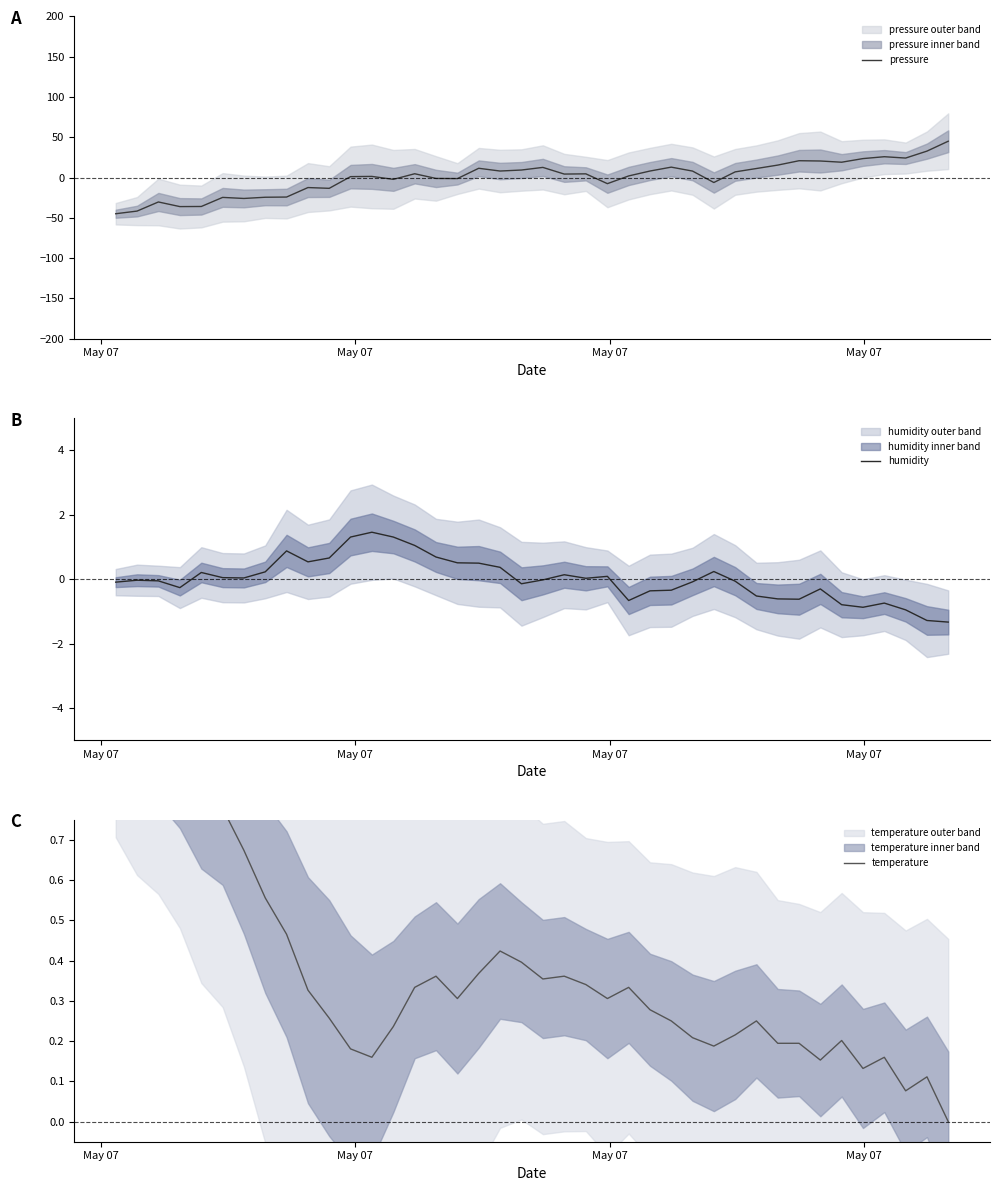

Reading right to left, what are all the values shown in this chart?

pressure: 45.1	32.8	24.2	25.8	23.5	19.0	20.5	20.8	15.4	11.2	7.0	-6.2	8.0	12.9	8.0	1.9	-7.6	4.5	4.3	12.5	9.3	8.0	11.5	-1.3	-1.2	4.7	-2.3	1.4	1.1	-13.4	-12.5	-24.3	-24.5	-26.0	-24.7	-36.0	-36.1	-30.4	-41.7	-45.0
humidity: -1.3	-1.3	-1.0	-0.7	-0.9	-0.8	-0.3	-0.6	-0.6	-0.5	-0.1	0.2	-0.1	-0.3	-0.4	-0.7	0.1	0.0	0.1	-0.0	-0.1	0.4	0.5	0.5	0.7	1.0	1.3	1.5	1.3	0.7	0.5	0.9	0.2	0.0	0.0	0.2	-0.3	-0.1	-0.0	-0.1
temperature: 0.0	0.1	0.1	0.2	0.1	0.2	0.2	0.2	0.2	0.3	0.2	0.2	0.2	0.3	0.3	0.3	0.3	0.3	0.4	0.4	0.4	0.4	0.4	0.3	0.4	0.3	0.2	0.2	0.2	0.3	0.3	0.5	0.6	0.7	0.8	0.8	0.9	0.9	1.0	1.0